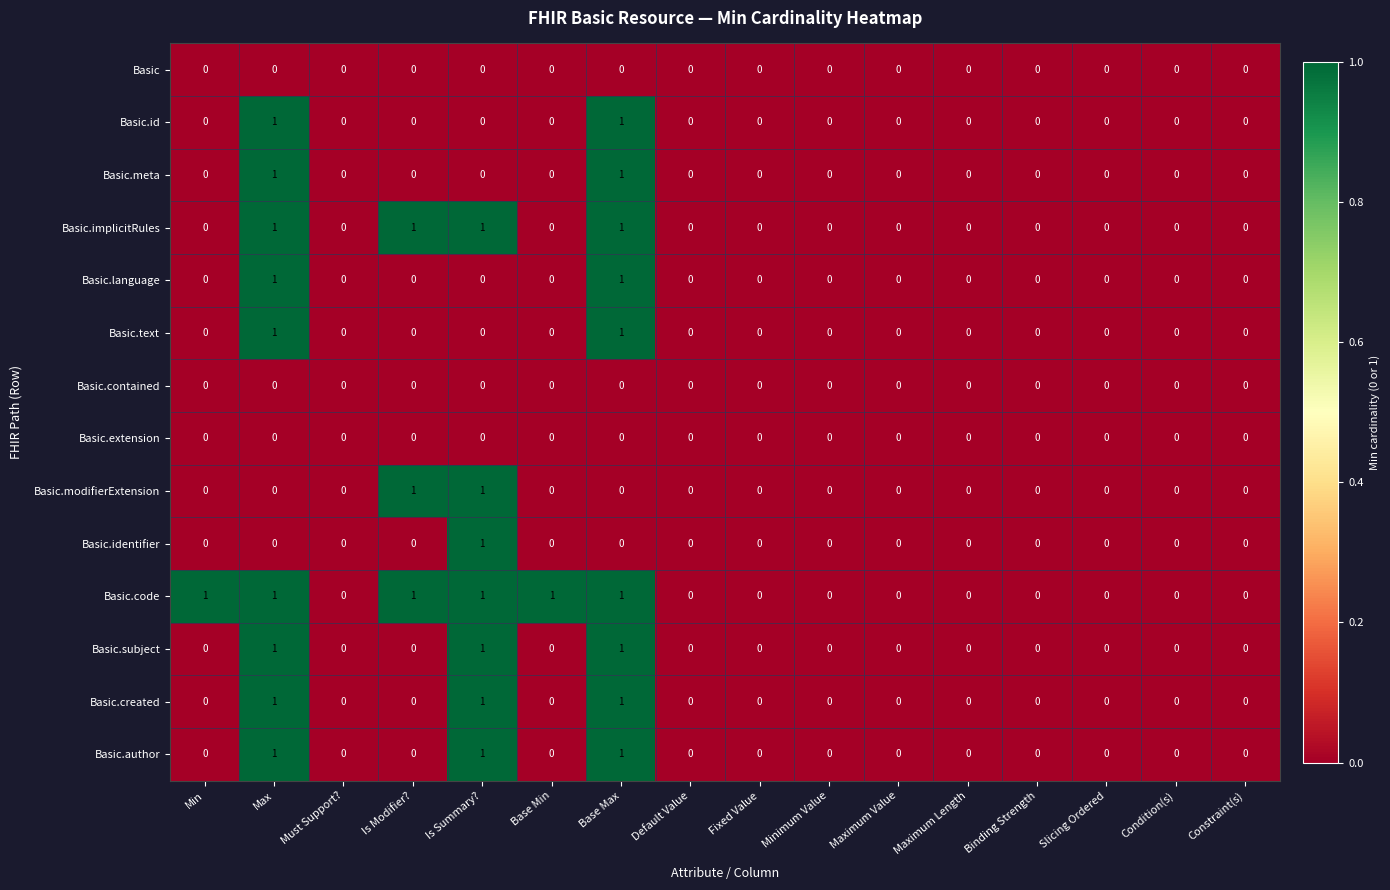

How many Basic.modifierExtension values are between 0 and 1?

16